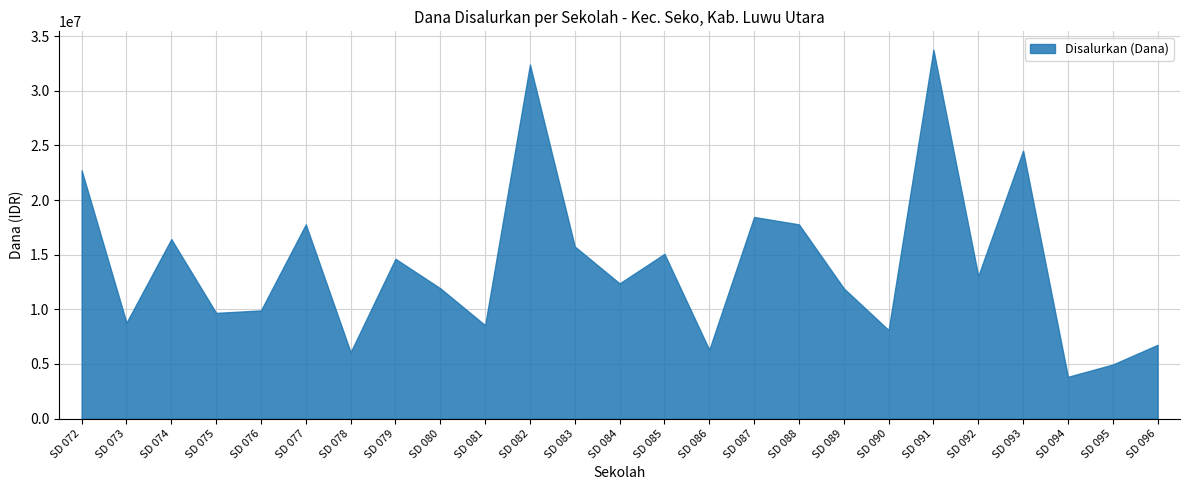

Which has a higher value, SD 073 or SD 087?

SD 087